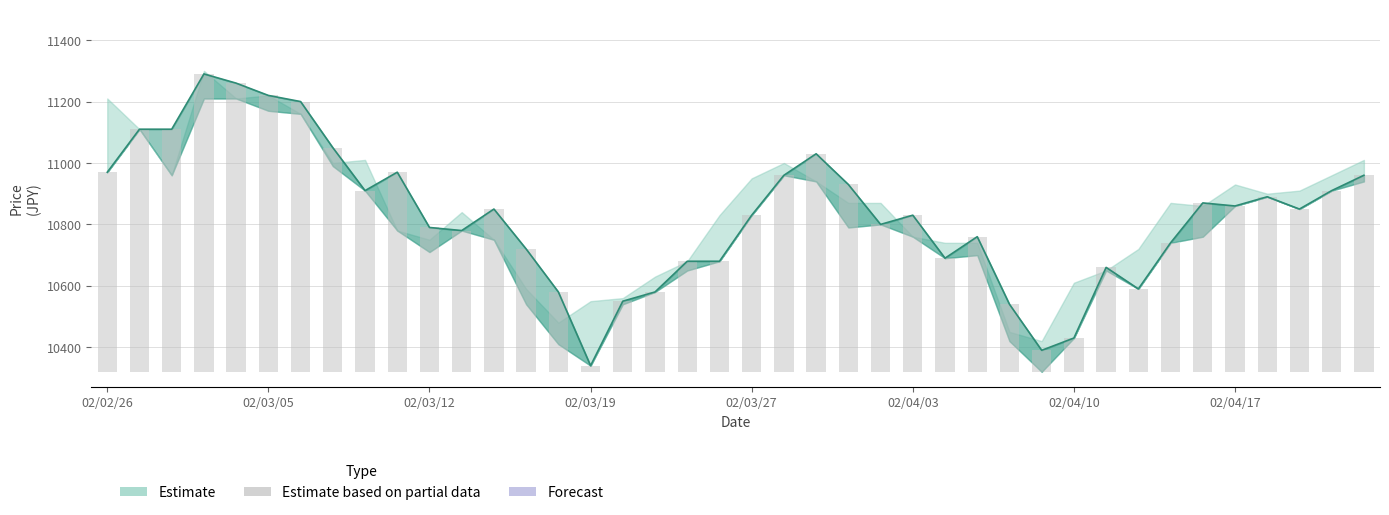

The value of Close at 34 is 2329. True or false?

False